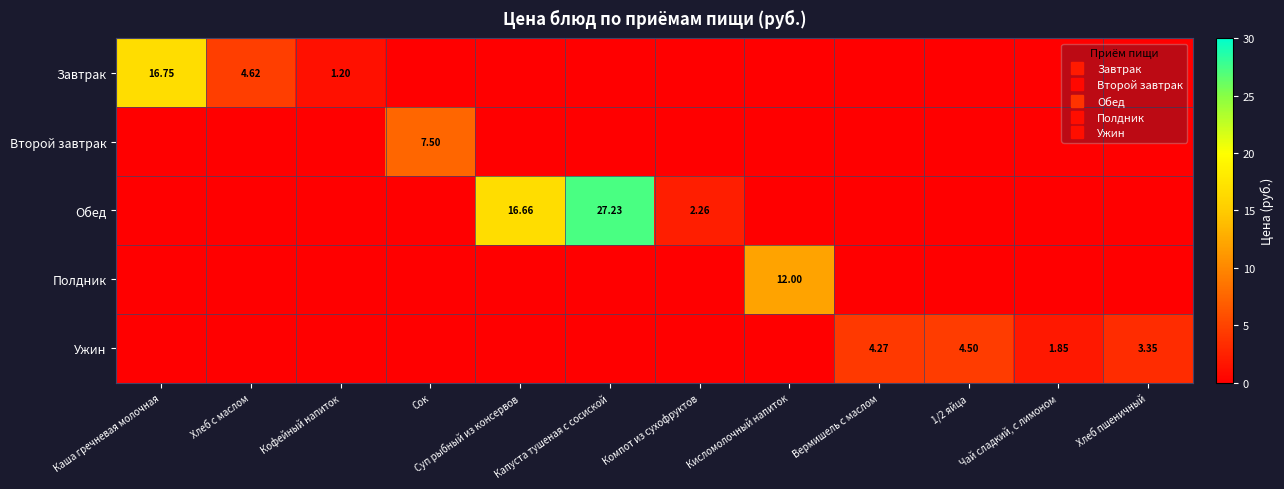

What is the maximum value for Обед?

27.2